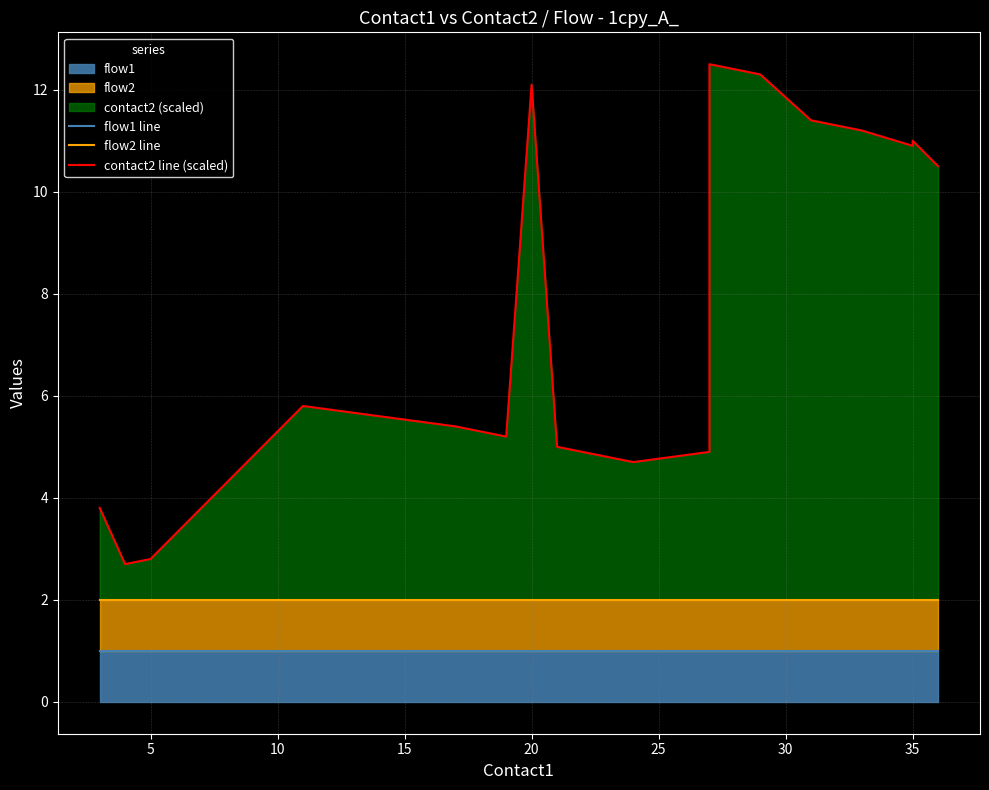

What is the difference between the second highest and minimum values in the contact2 line (scaled) series?

9.7